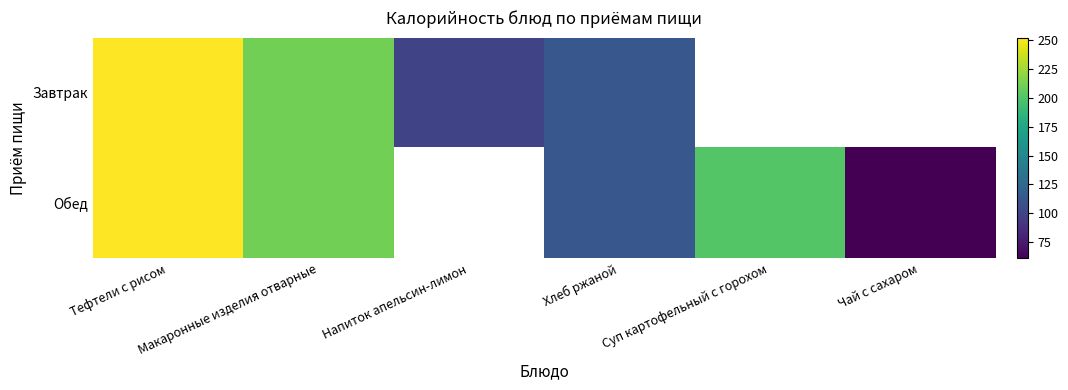

What is the difference between the maximum and minimum values in the Обед series?

191.0